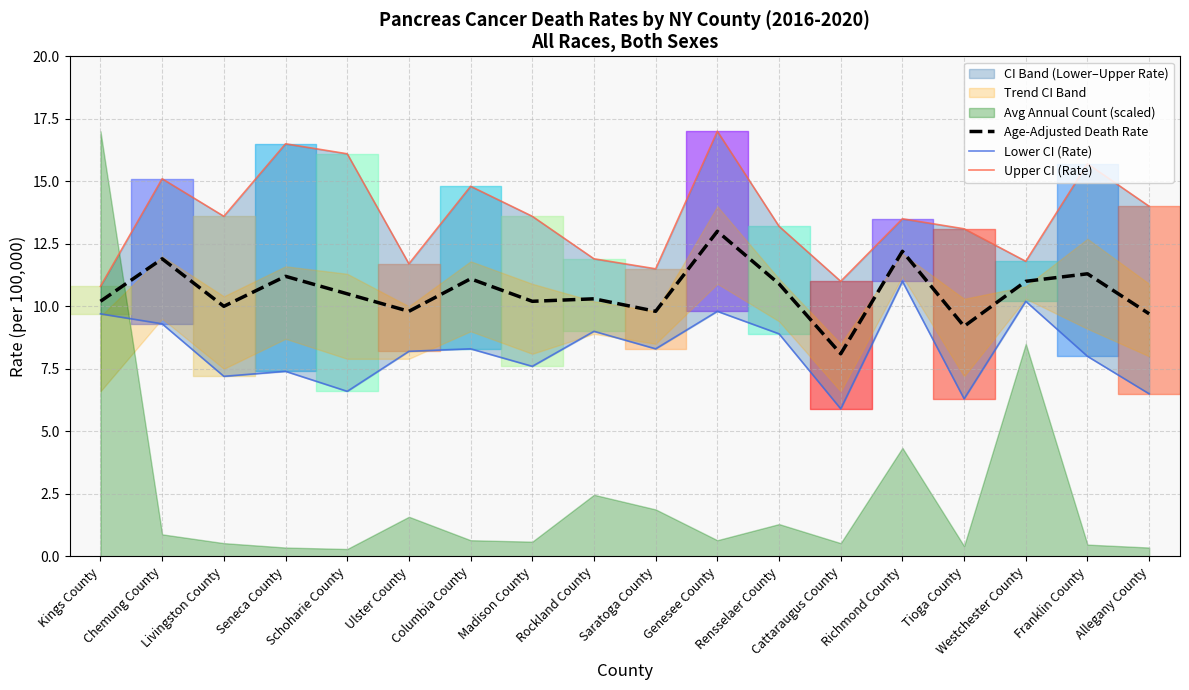

Between Ulster County and Kings County, which is larger?

Kings County